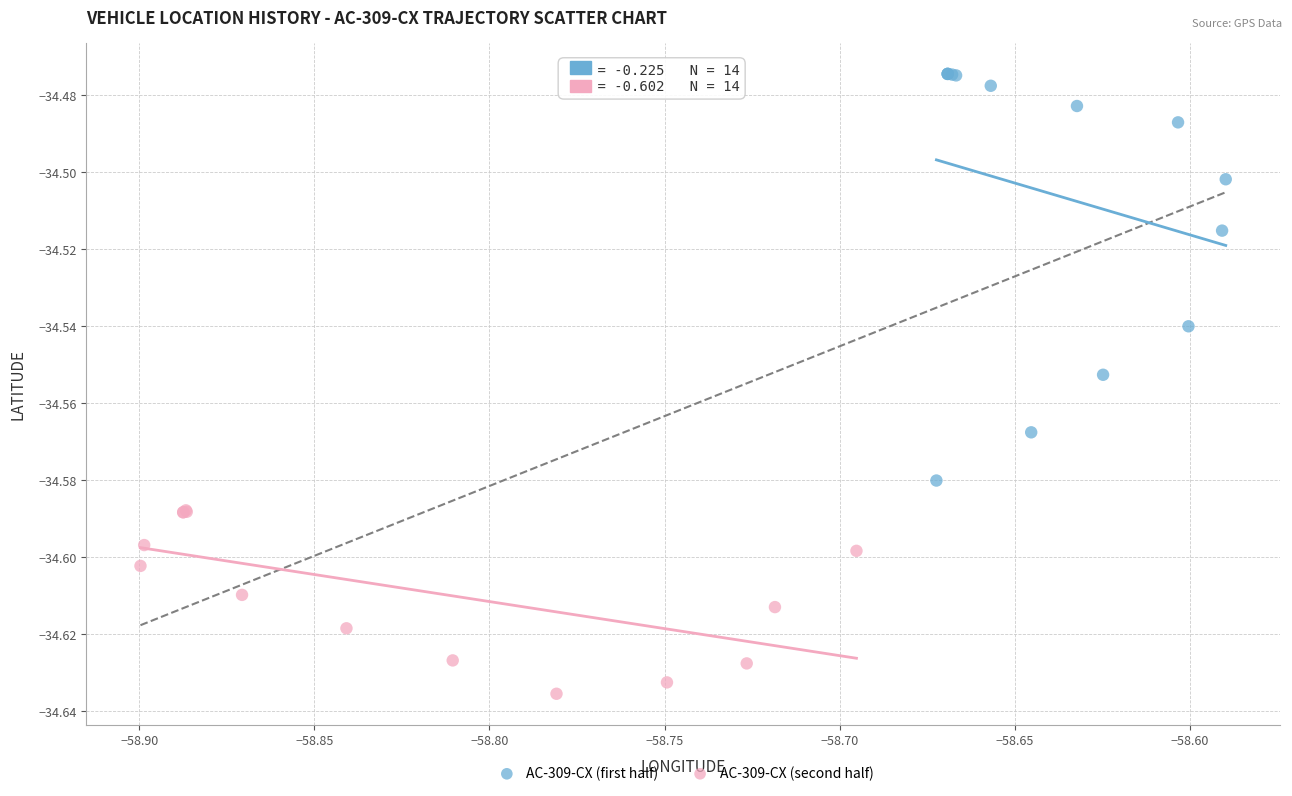

Which series reaches the maximum Y coordinate?

AC-309-CX (first half)